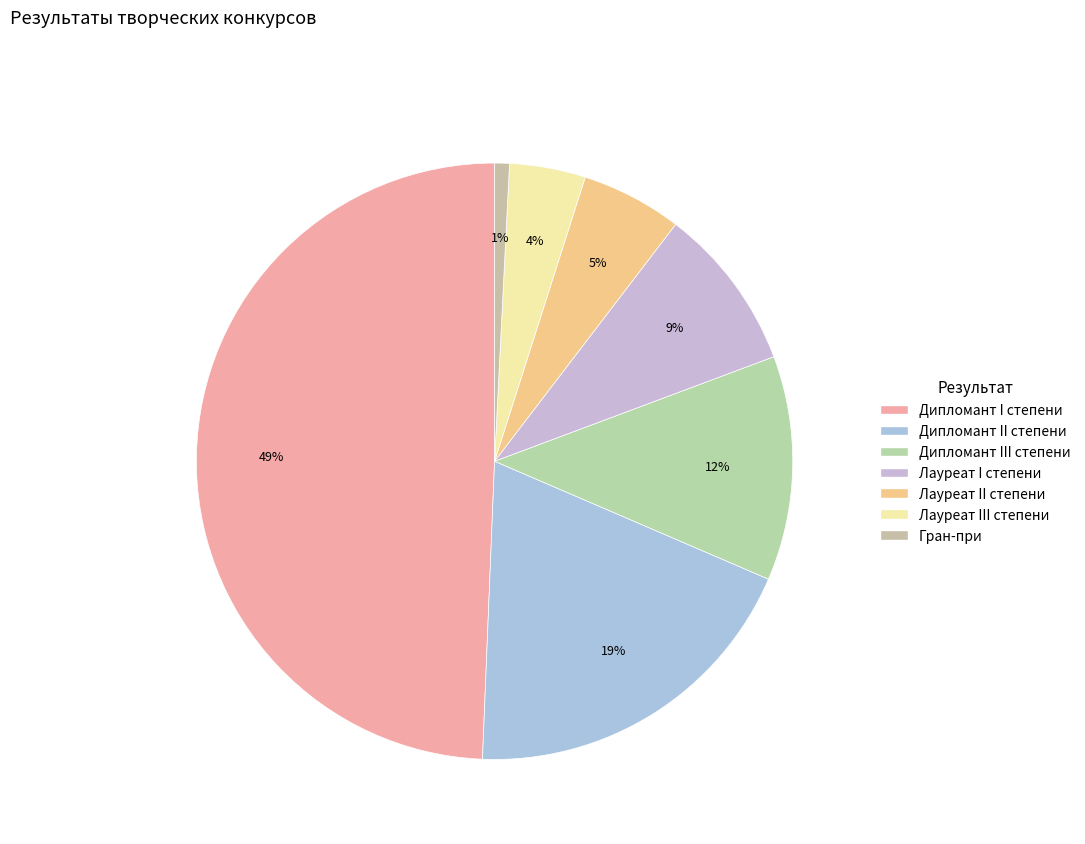

How much of the chart is everything except Лауреат I степени?

91.1%